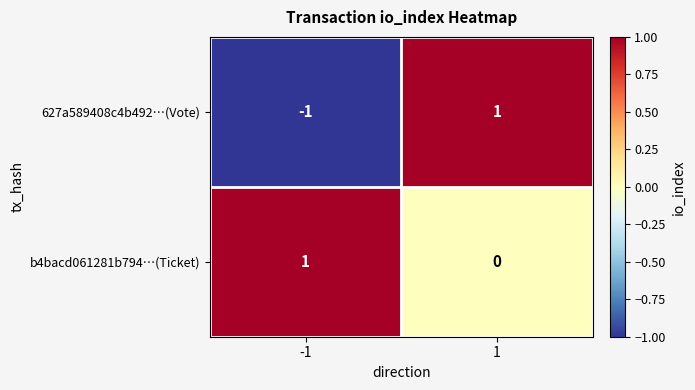

Rank the series by their average value, from lowest to highest.

627a589408c4b492…(Vote), b4bacd061281b794…(Ticket)